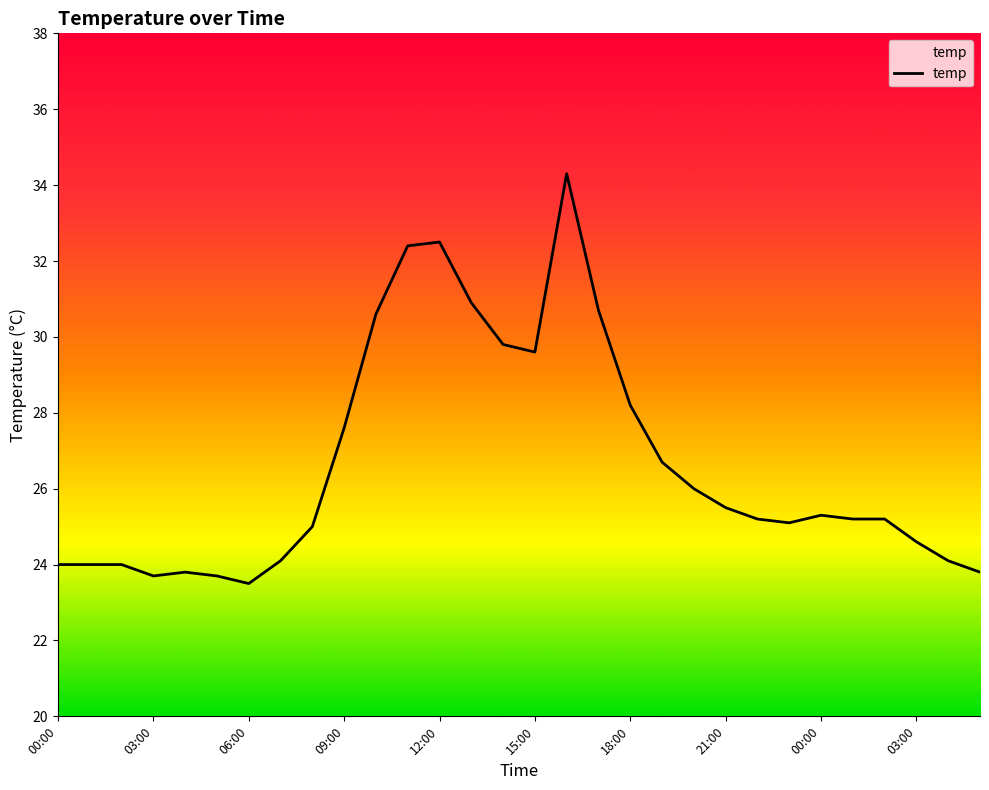

What is the smallest value displayed?

23.5